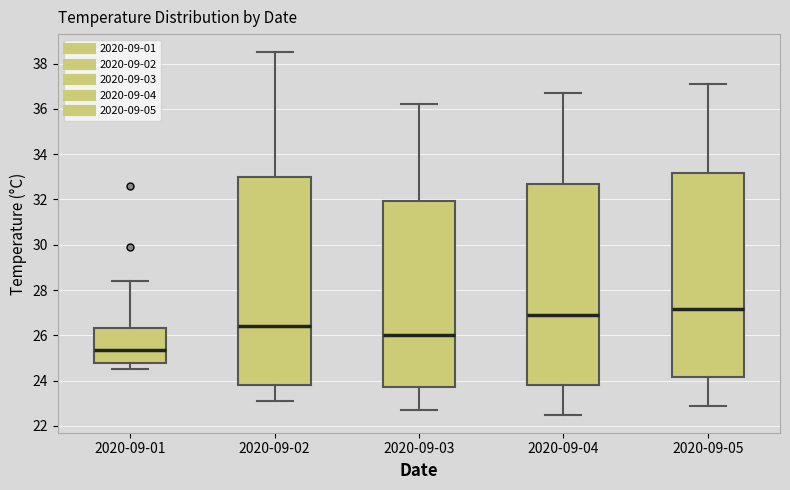

Where is the upper edge of the box for 2020-09-05 on the y-axis? The values are not printed on the chart, so give them approximately, as read against the axis.

33.2